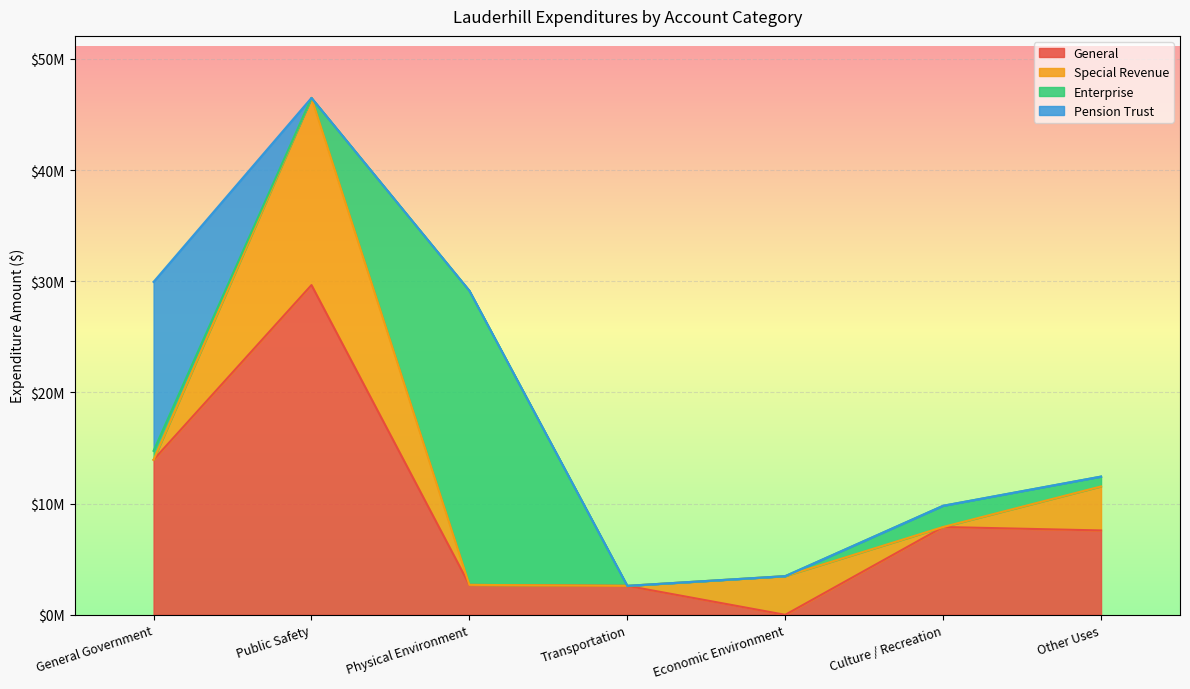

Between Public Safety and Economic Environment, which series saw the biggest shift?

General